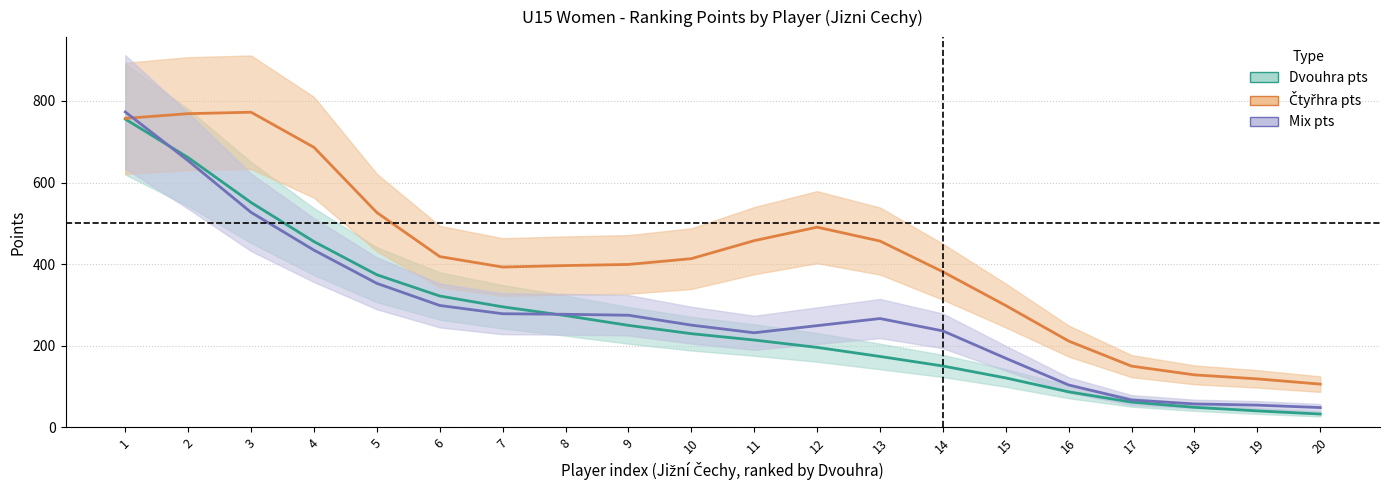

What is the approximate value of Dvouhra pts at 18?

49.1